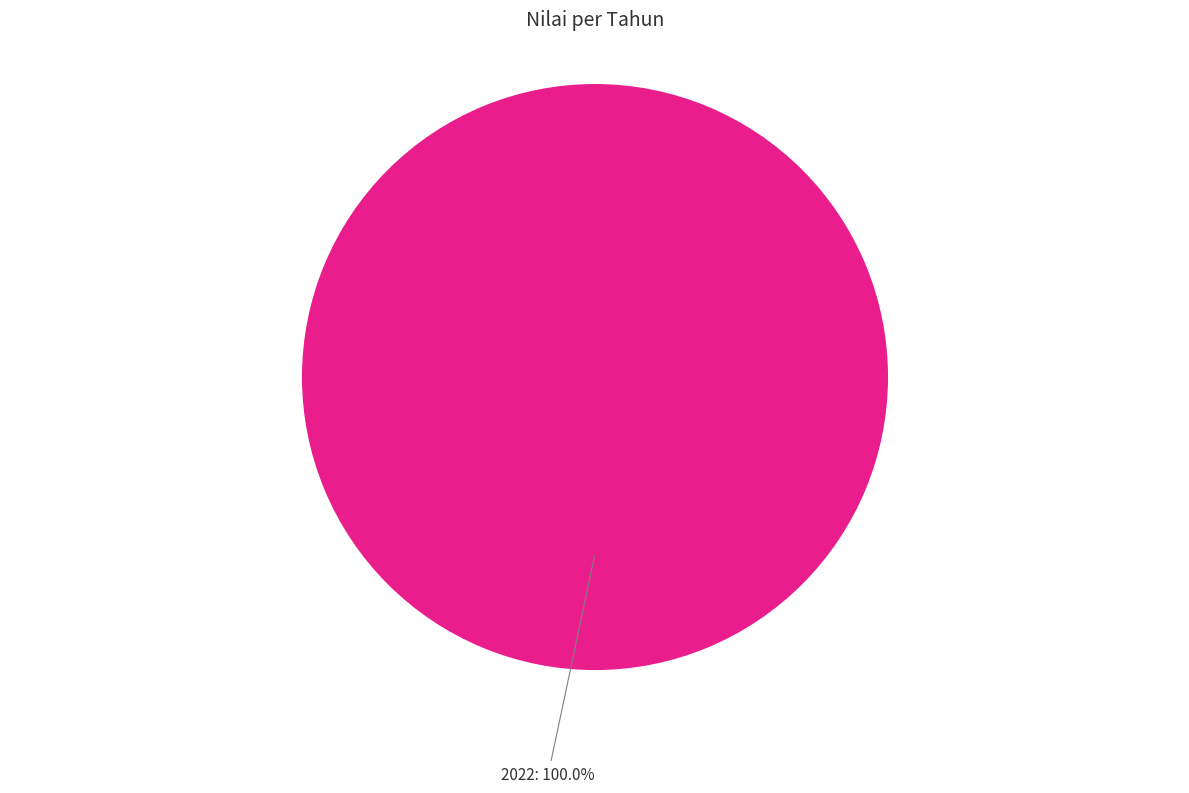

Is there any slice that represents more than half of the pie?

Yes